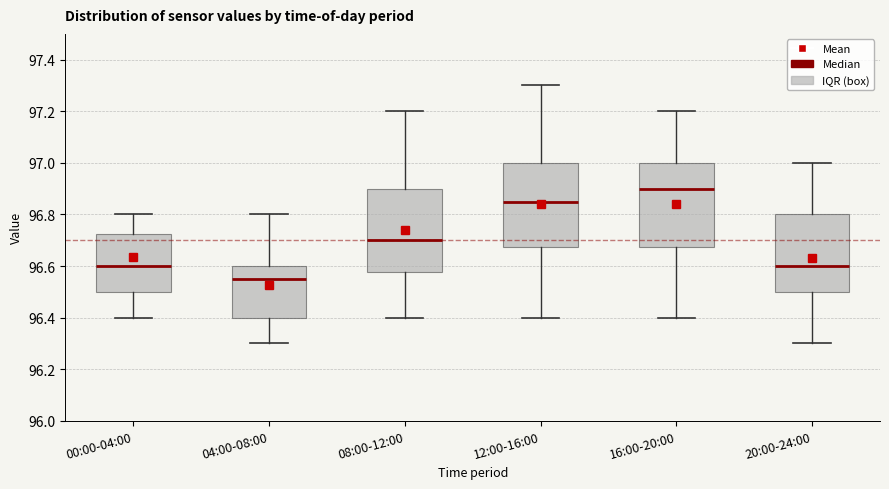

Which box's median line is the lowest?

04:00-08:00